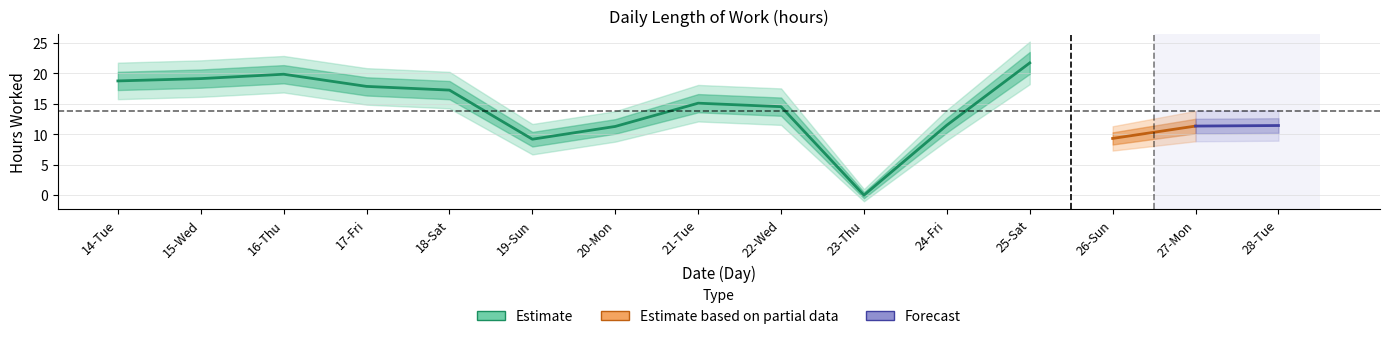

What is the value of the 3rd point from the left?

19.9